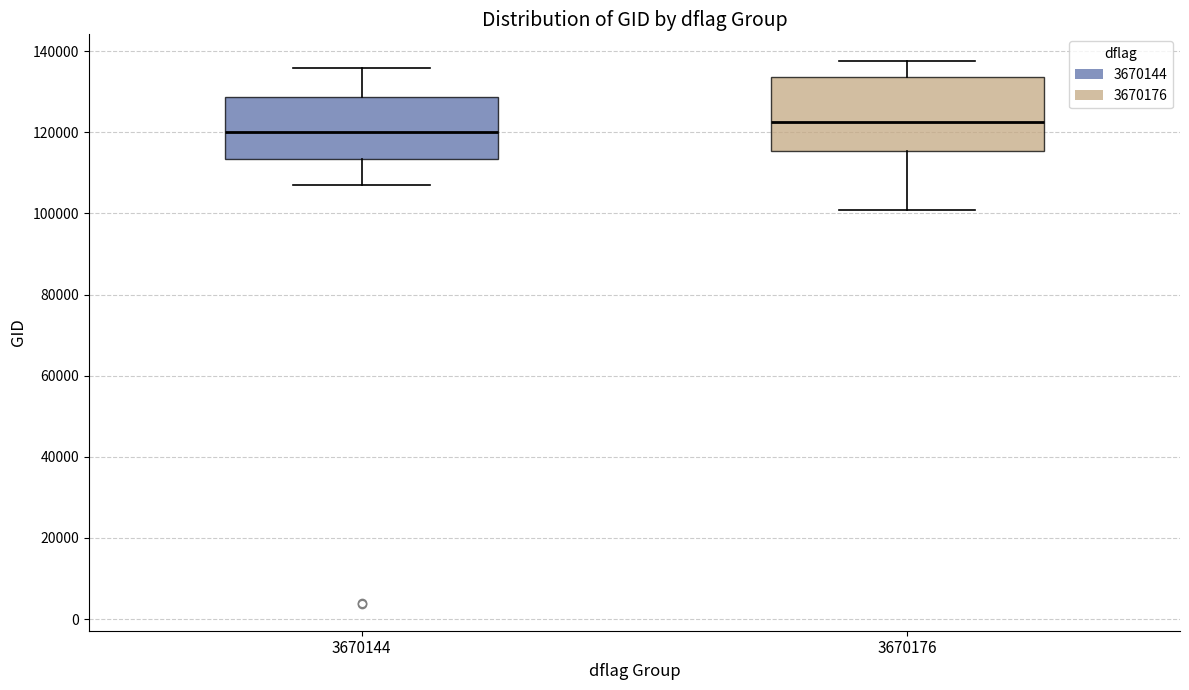

Comparing the boxes themselves (not the whiskers), which one is the tallest?

3670176